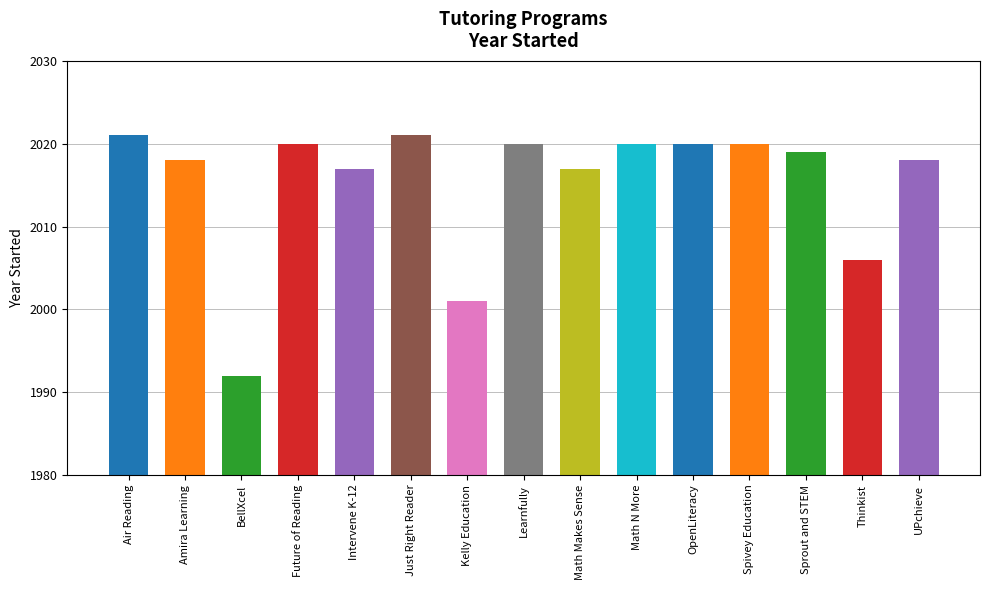

What is the approximate value at Amira Learning?

2018